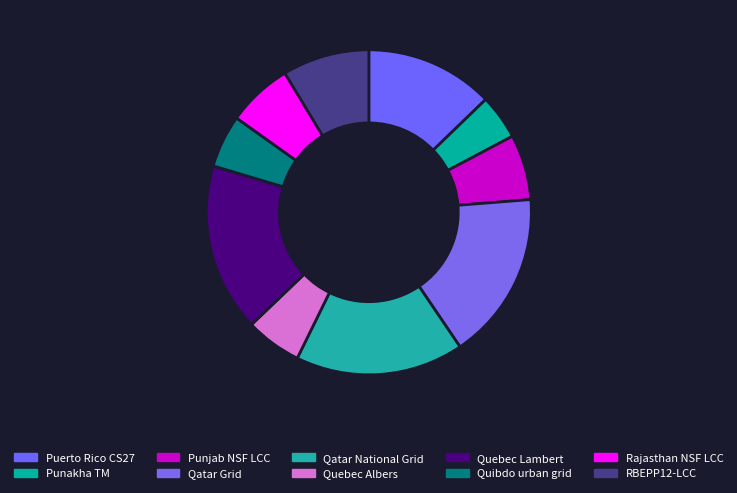

How many slices are in this pie chart?

10